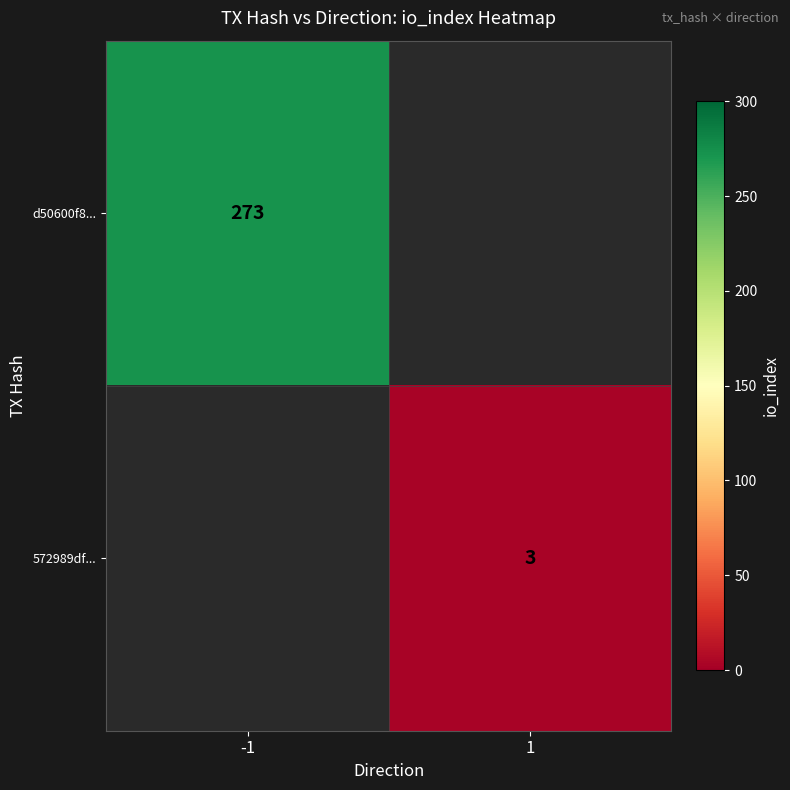

Which category has the lowest value across all series?

1